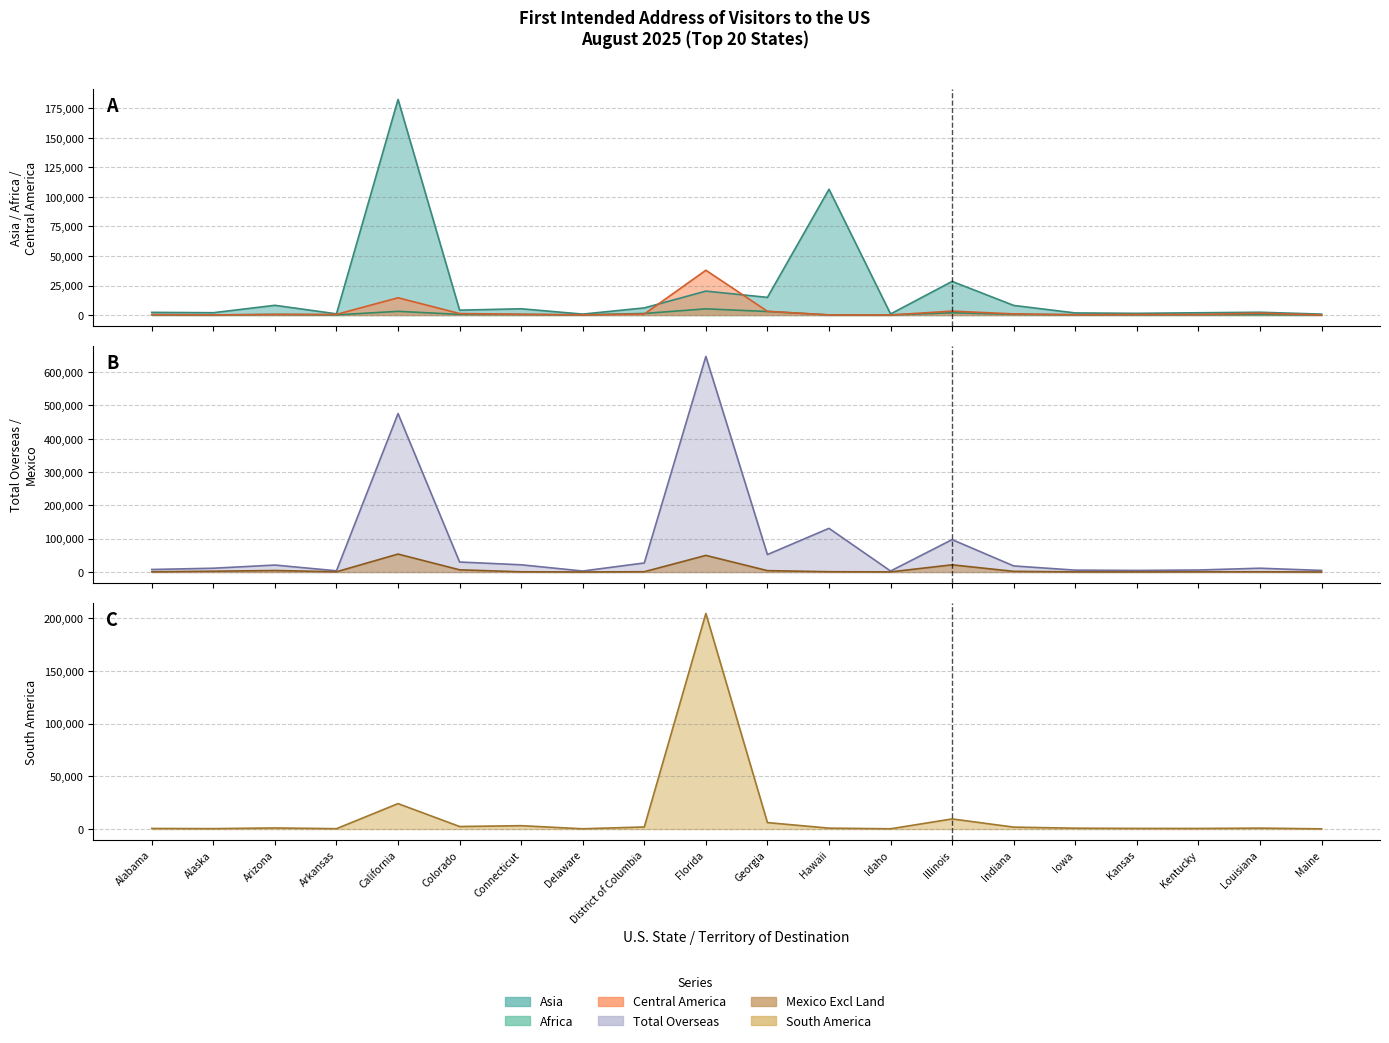

Count the number of data series in this chart.

6